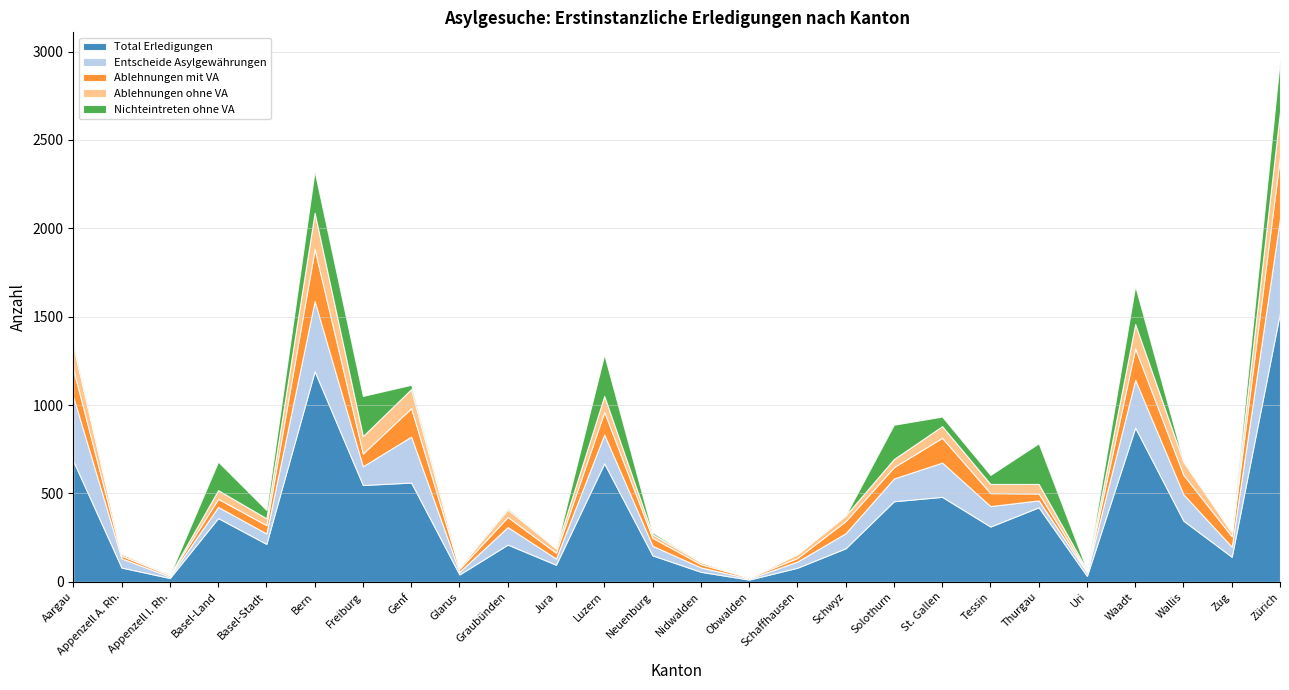

List the labels in order of Ablehnungen ohne VA value, smallest first.

Obwalden, Appenzell I. Rh., Glarus, Uri, Appenzell A. Rh., Nidwalden, Neuenburg, Schaffhausen, Zug, Jura, Schwyz, Basel-Stadt, Graubünden, Solothurn, Basel-Land, Tessin, Thurgau, St. Gallen, Wallis, Luzern, Freiburg, Genf, Aargau, Waadt, Bern, Zürich